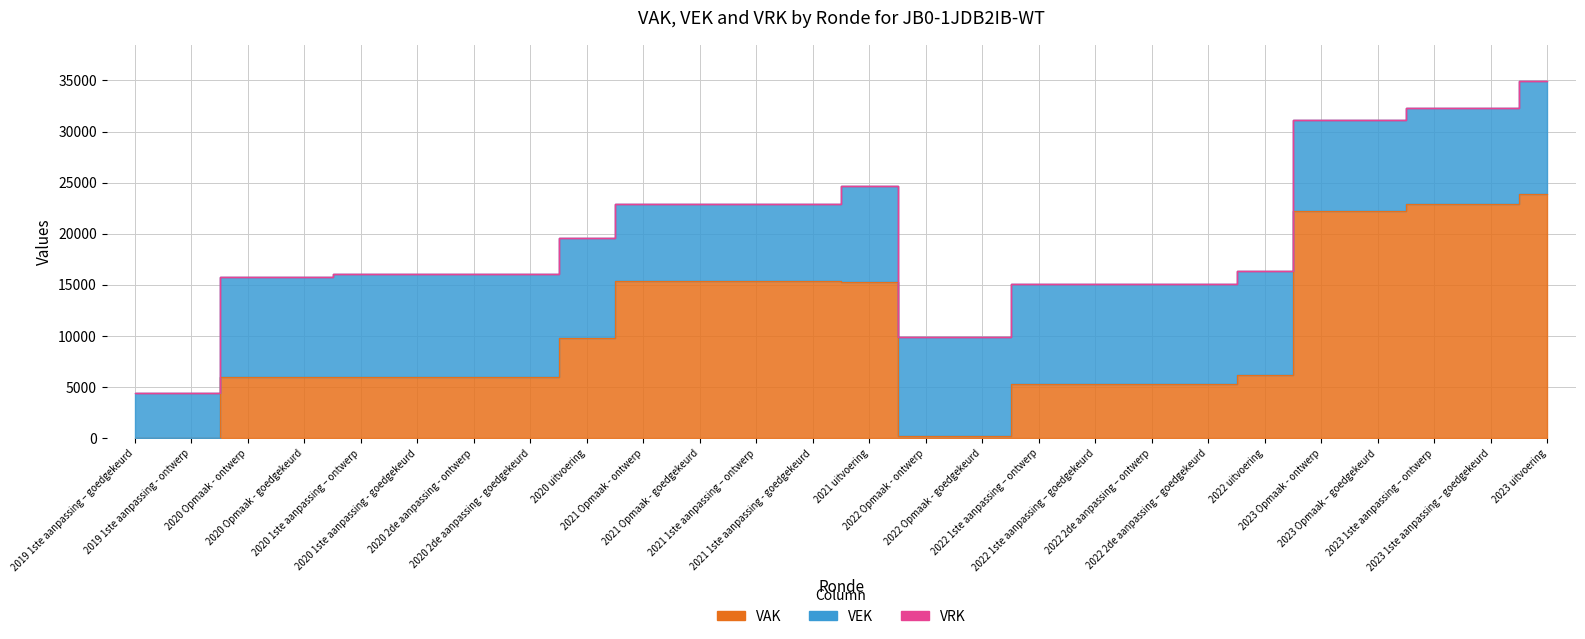

Which category has the highest value across all series?

2023 uitvoering